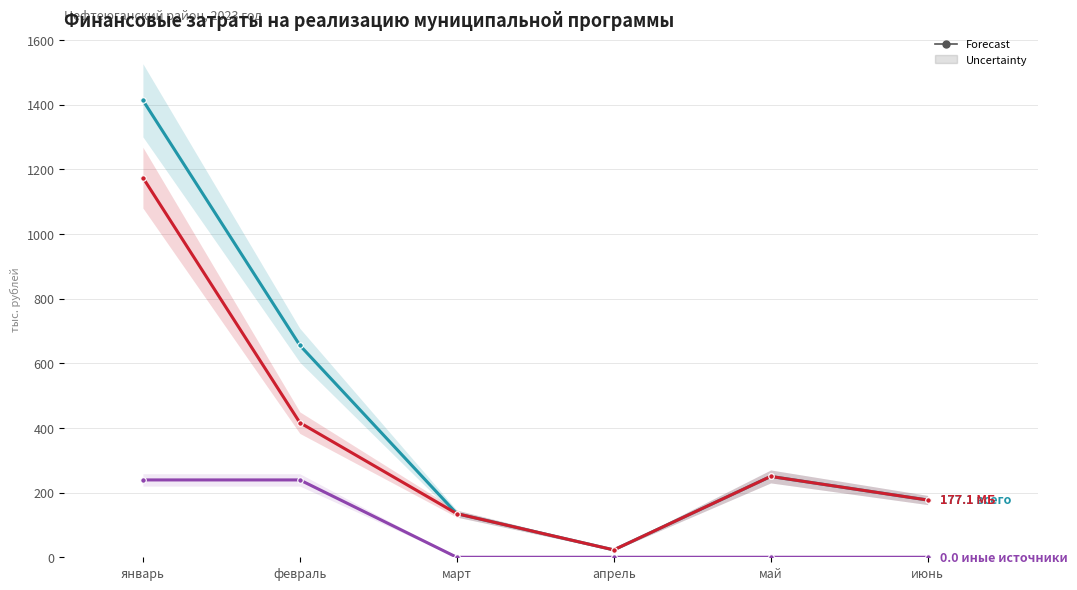

How many data points in всего are above 250?

2